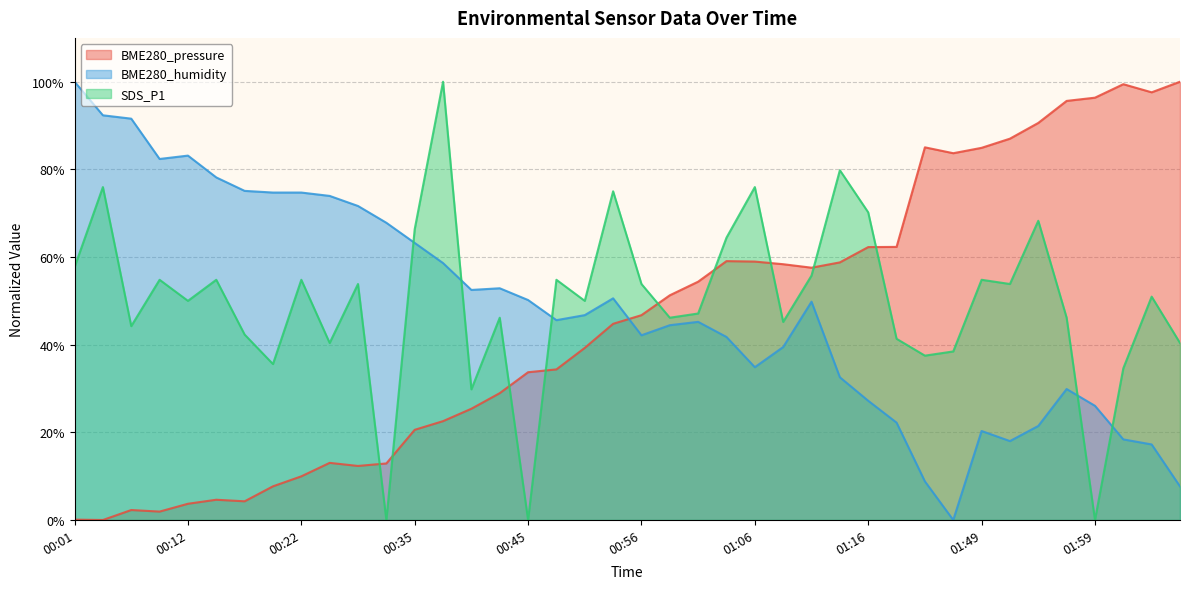

Which series has the largest range (max minus min)?

BME280_pressure